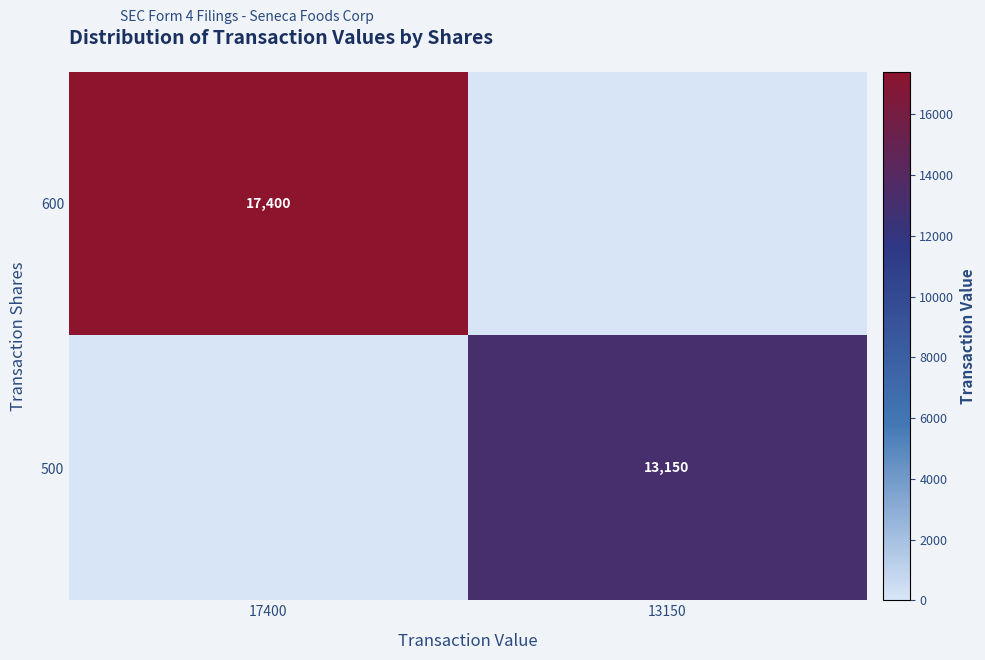

Is it true that 500 equals 20081 at 13150?

False